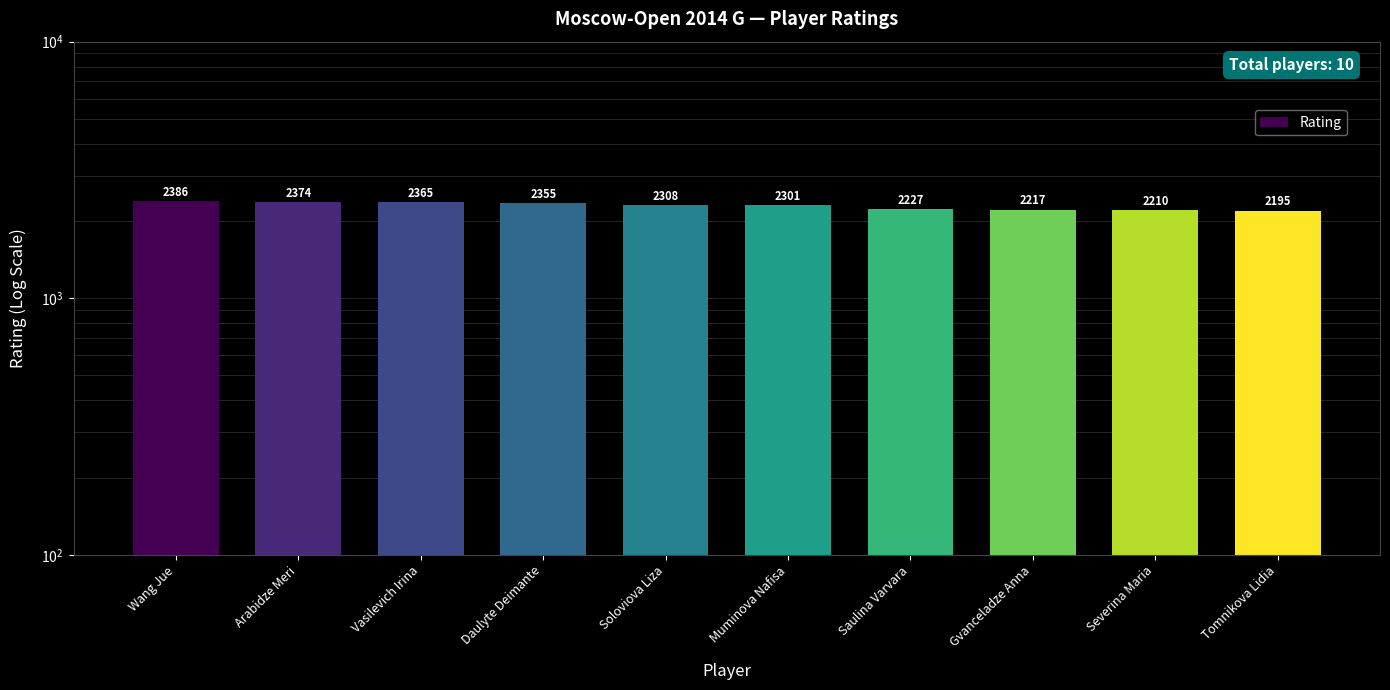

What is the difference between the values at Wang Jue and Saulina Varvara?

159